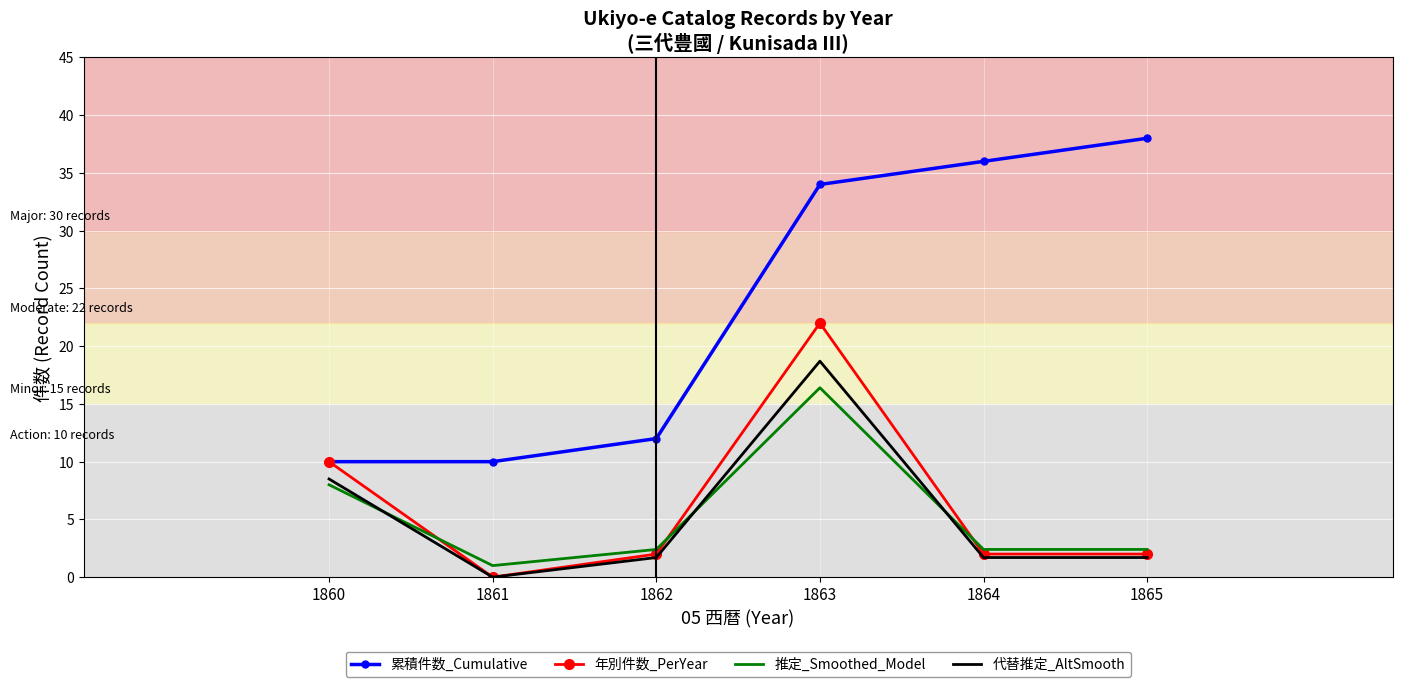

What is the maximum value for 代替推定_AltSmooth?

18.7